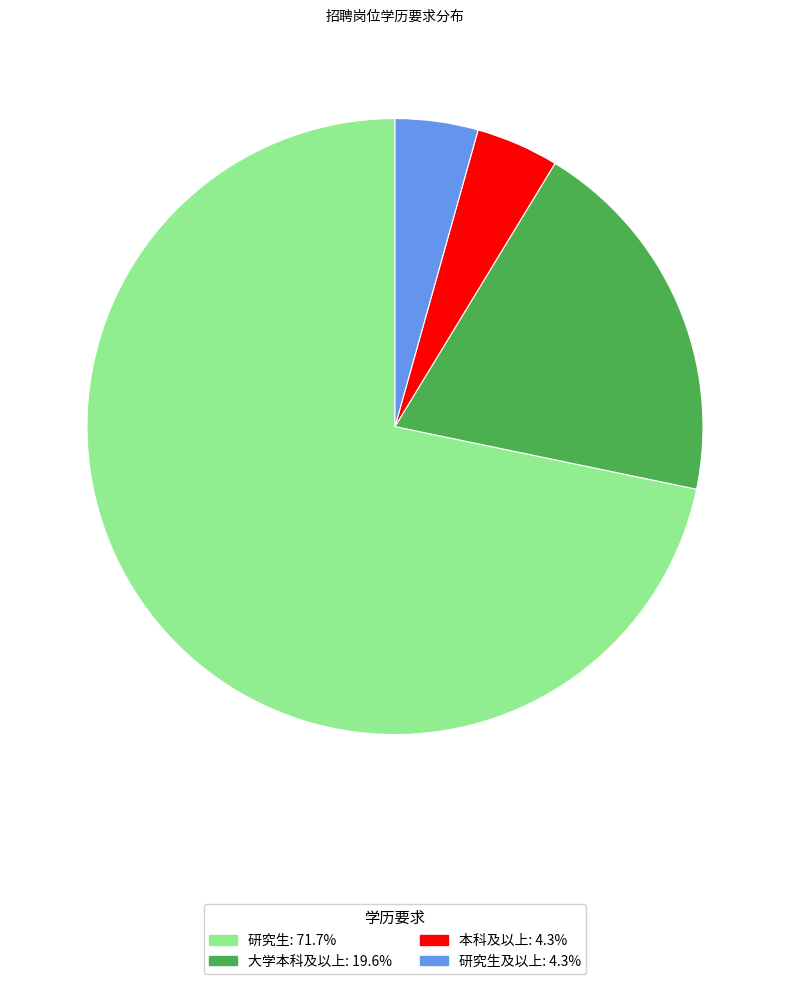

Is there a majority slice in this chart?

Yes